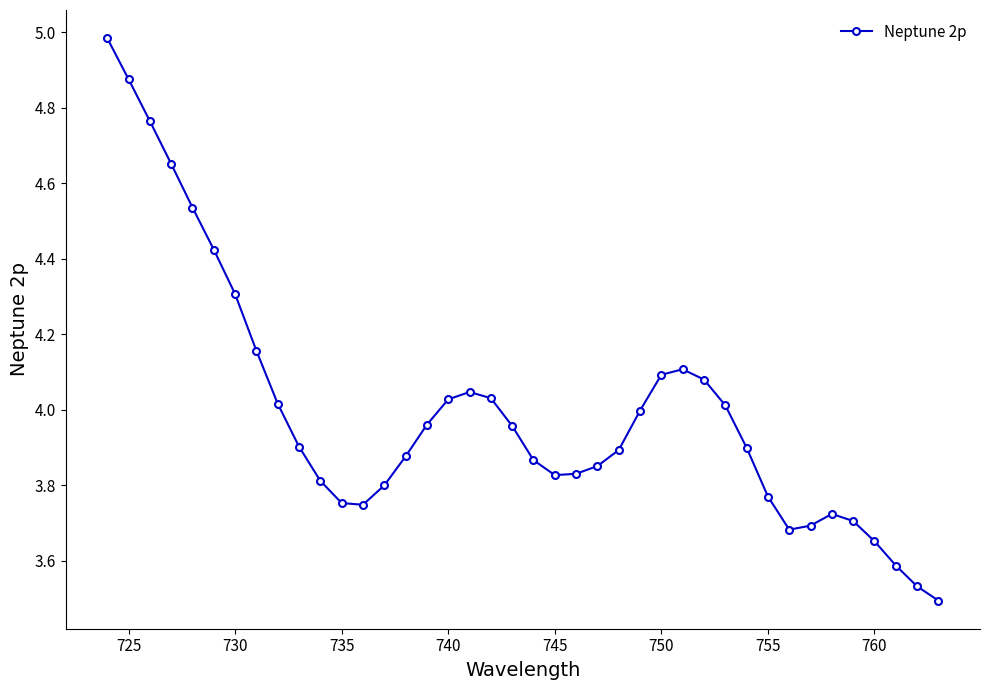

What is the maximum value shown in the chart?

5.0